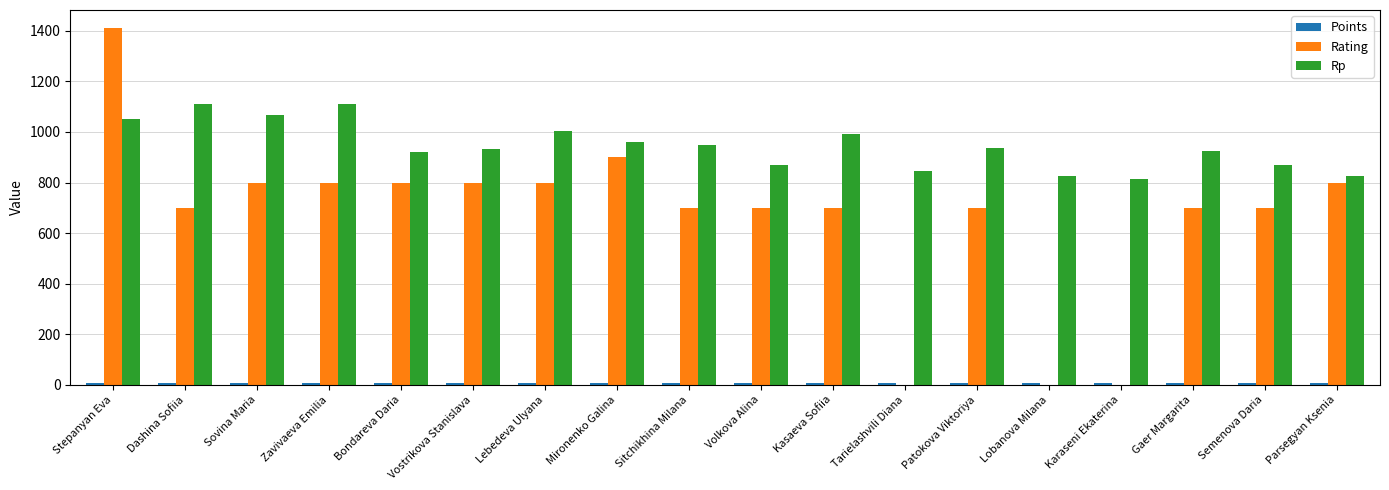

Which series has the largest total across all categories?

Rp